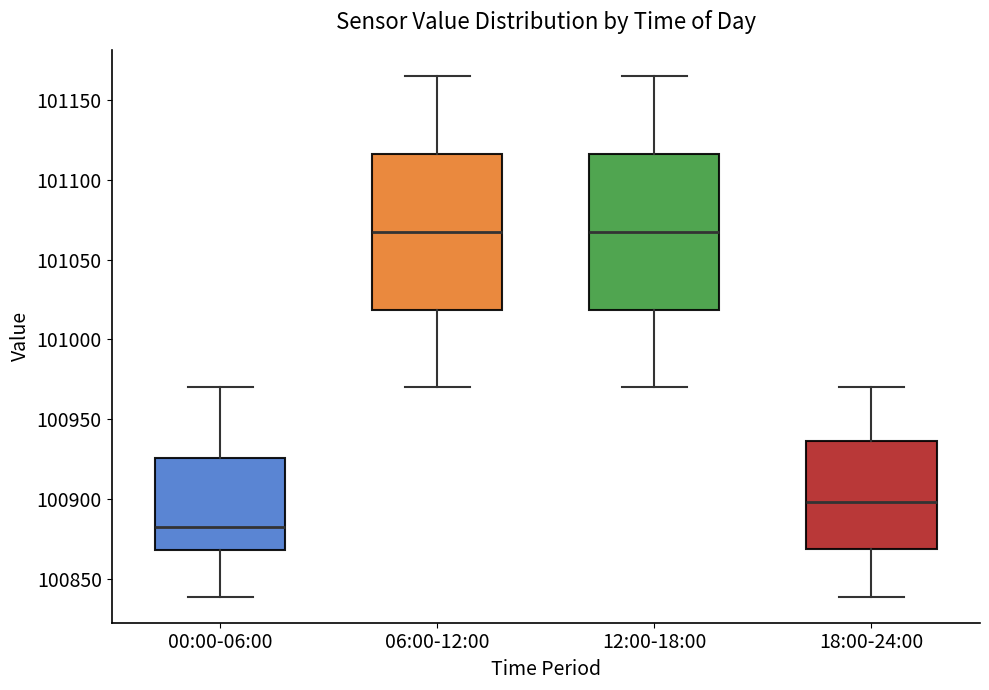

Where is the lower edge of the box for 12:00-18:00 on the y-axis? The values are not printed on the chart, so give them approximately, as read against the axis.

101020